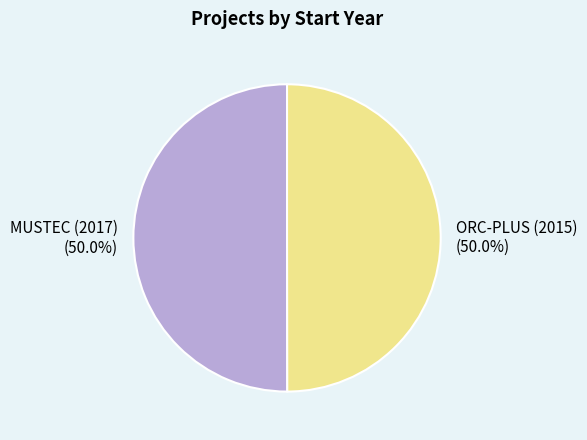

How many segments does this pie chart have?

2